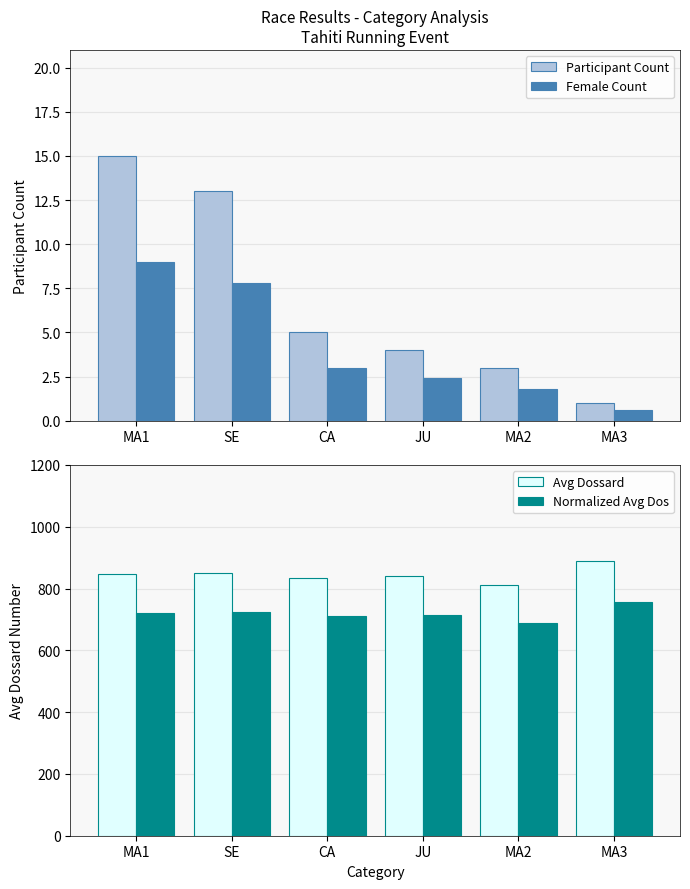

Rank the series at SE from lowest to highest value.

Female Count, Participant Count, Normalized Avg Dos, Avg Dossard